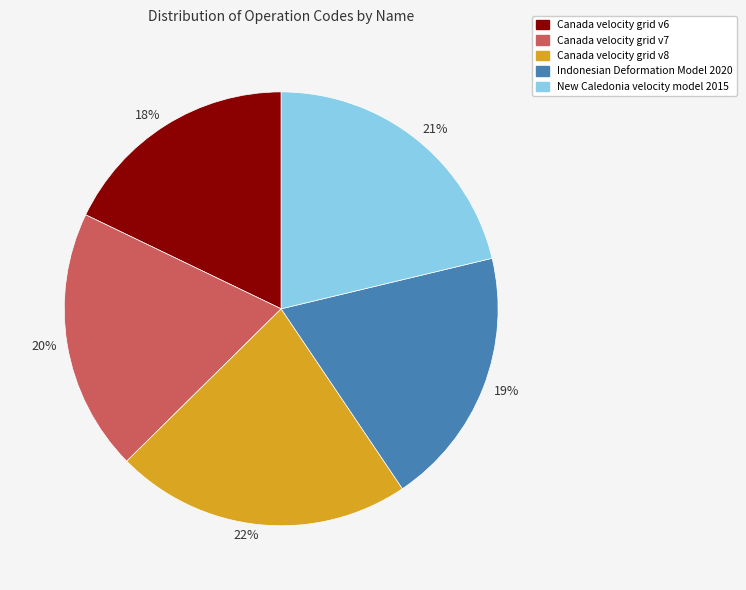

Count the number of slices in the pie.

5